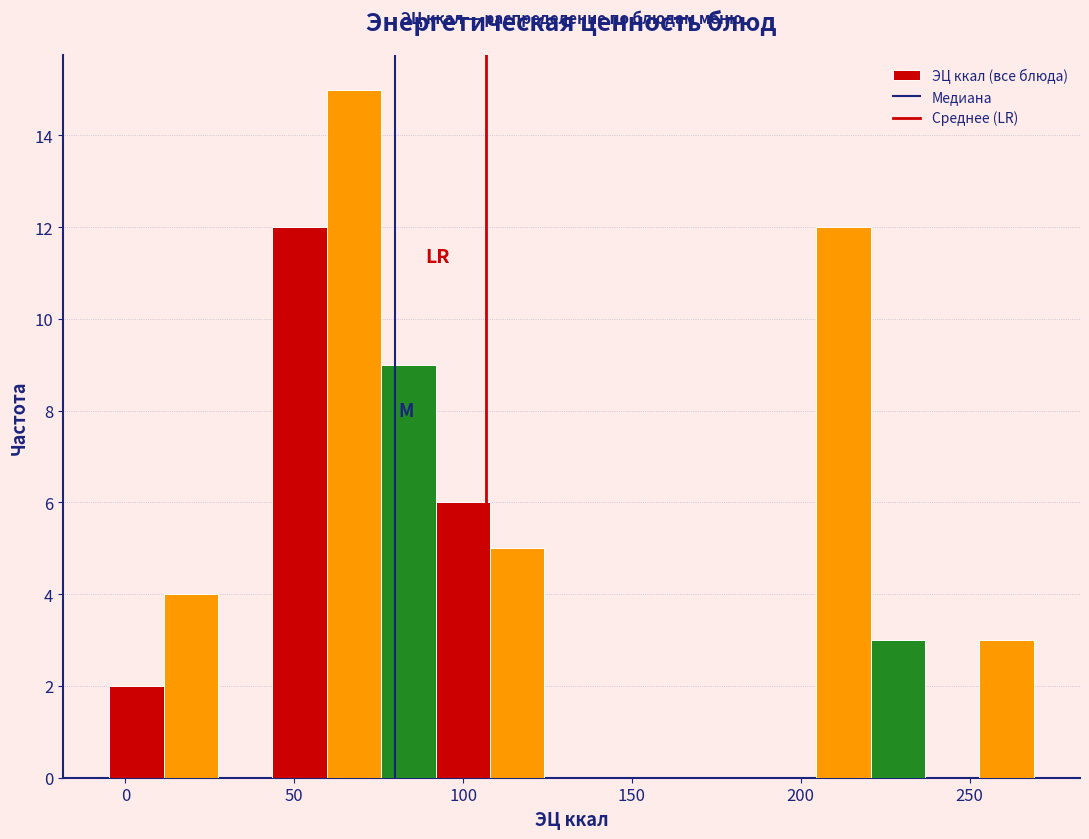

Read against the x-axis, roughly where is the centre of the tallest bar?

70